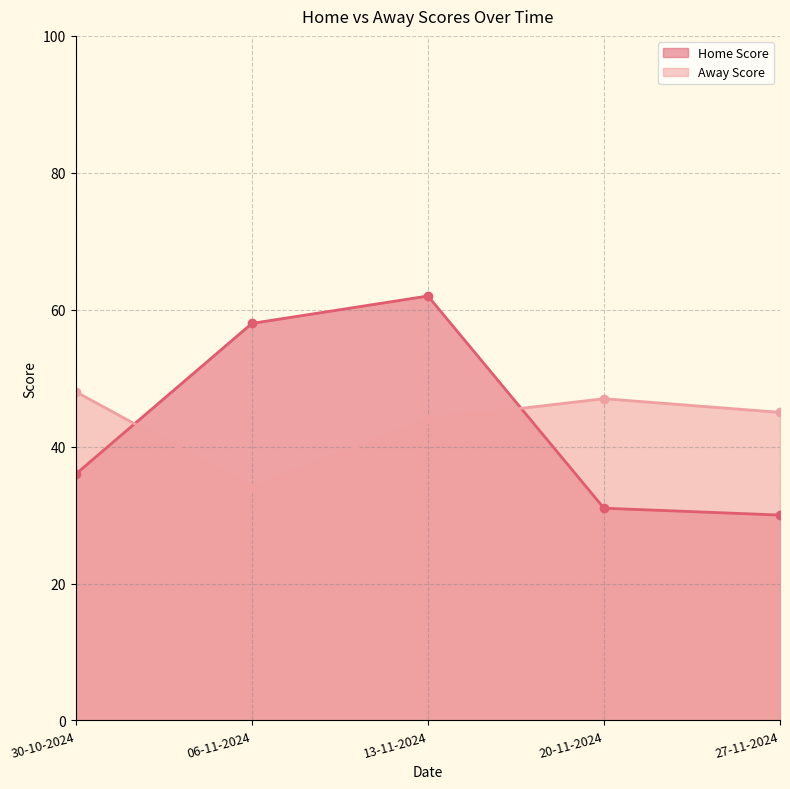

Reading right to left, transcribe all the data shown in this chart.

Home Score: 27-11-2024=30	20-11-2024=31	13-11-2024=62	06-11-2024=58	30-10-2024=36
Away Score: 27-11-2024=45	20-11-2024=47	13-11-2024=44	06-11-2024=34	30-10-2024=48